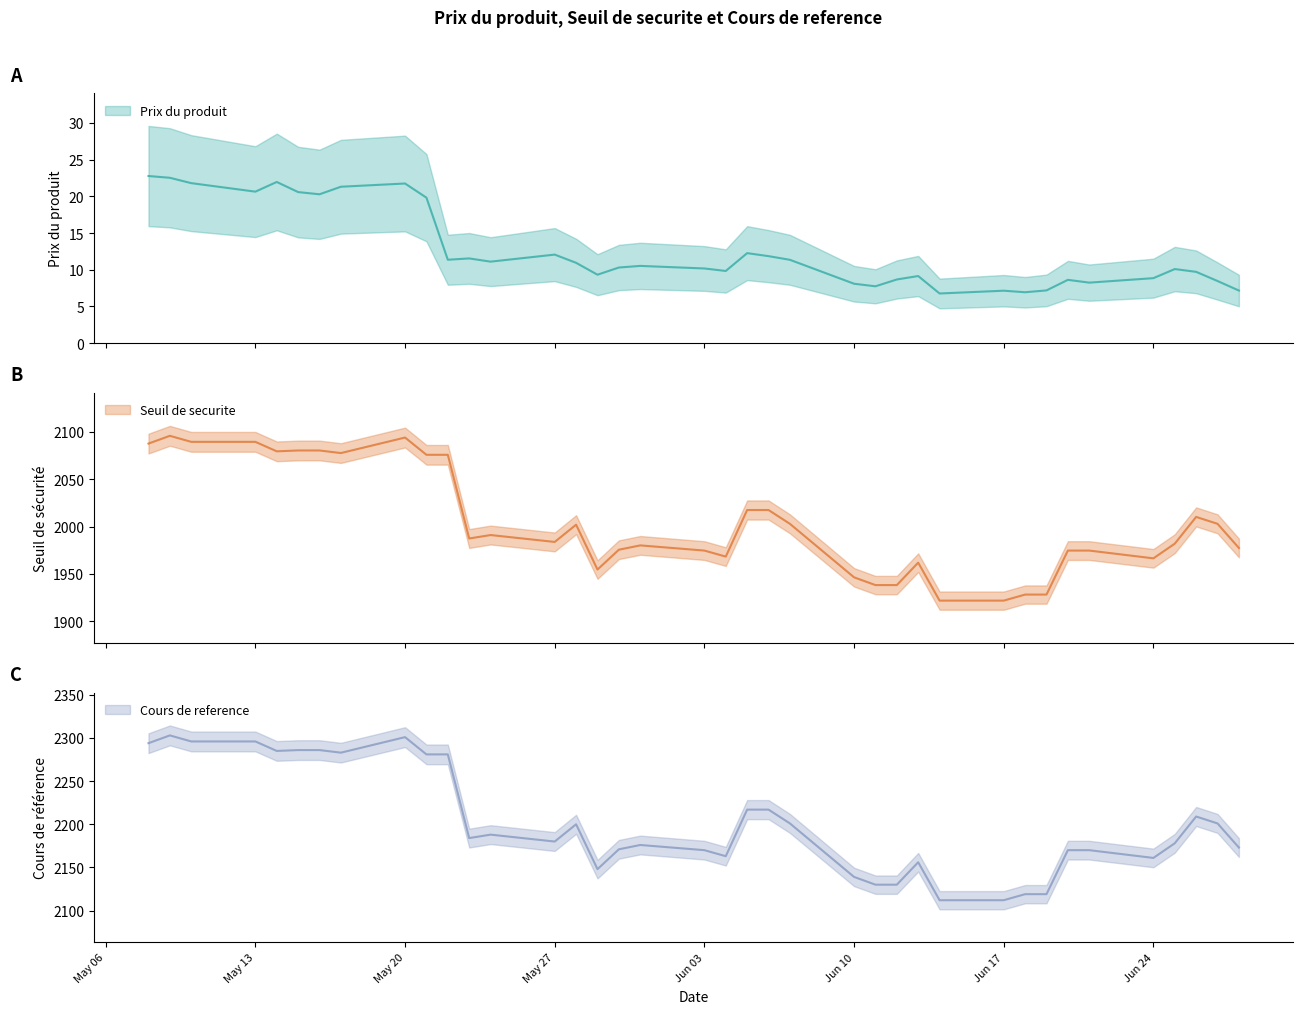

True or false: Prix du produit and Seuil de securite cross at least once.

False